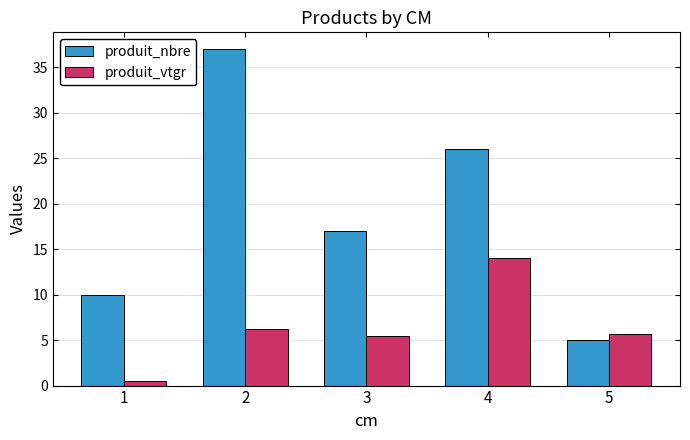

At 4, list the series in order from smallest to largest.

produit_vtgr, produit_nbre